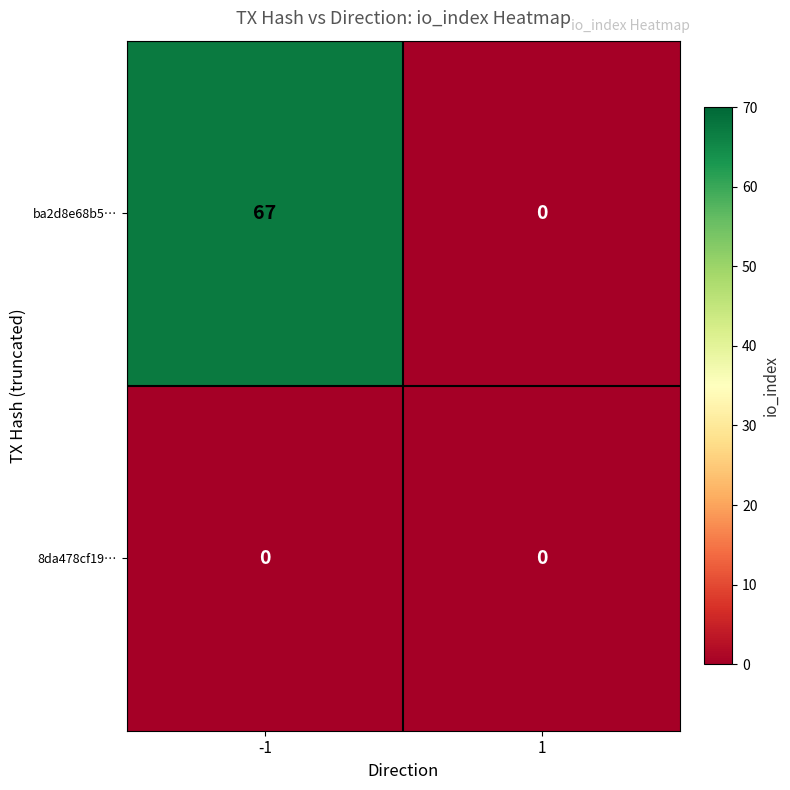

Reading left to right, extract all data points from this chart.

ba2d8e68b5…: 67	0
8da478cf19…: 0	0